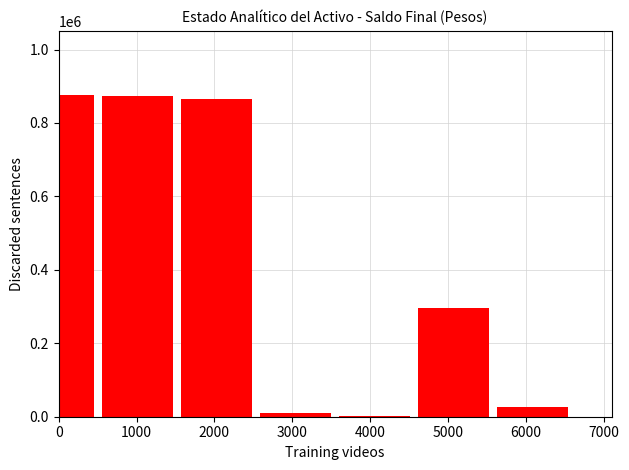

What is the sum of all values?

2946806.5